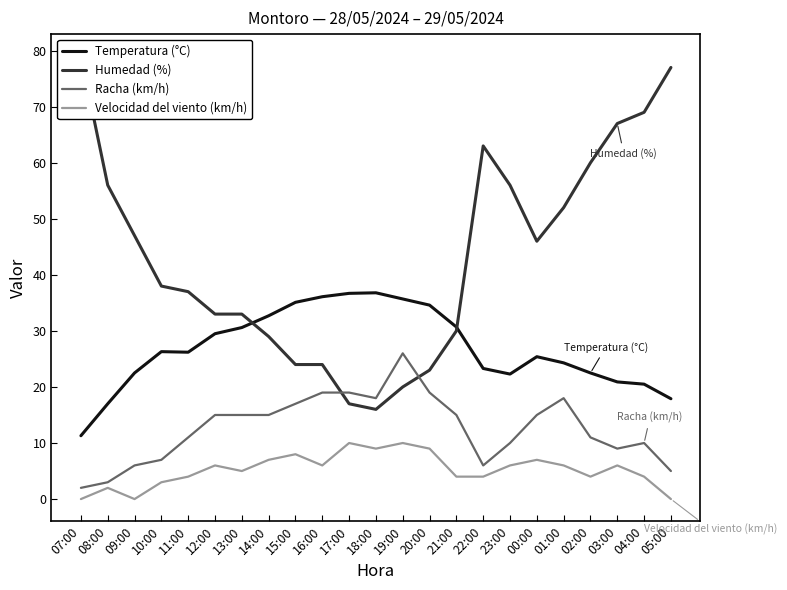

The value of Temperatura (°C) at 08:00 is 27.5. True or false?

False